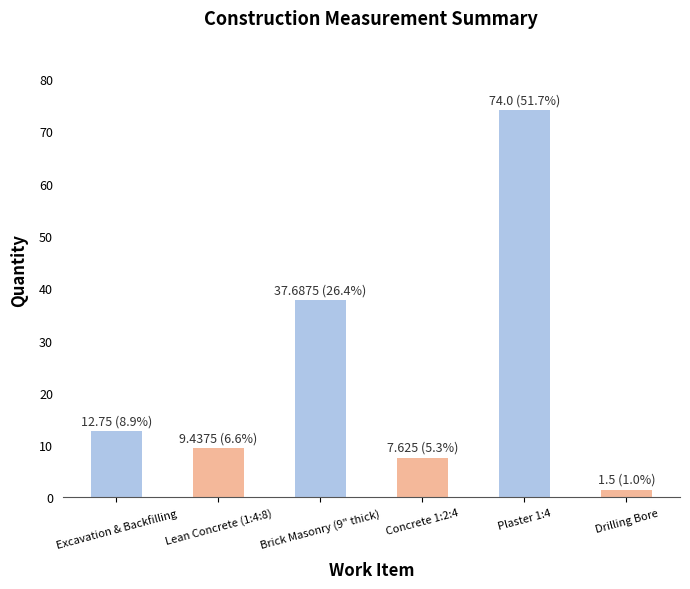

What is the label of the 3rd bar from the right?

Concrete 1:2:4